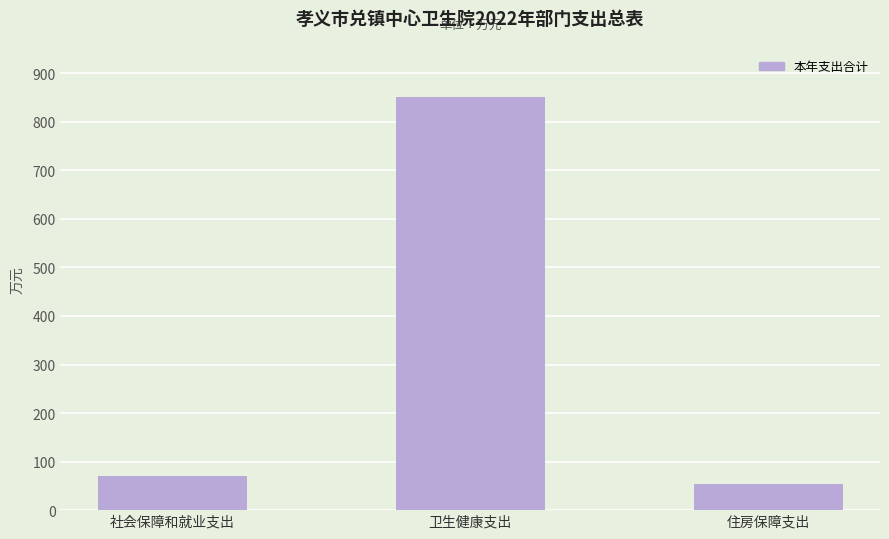

What is the value of the 3rd bar from the left?

54.3